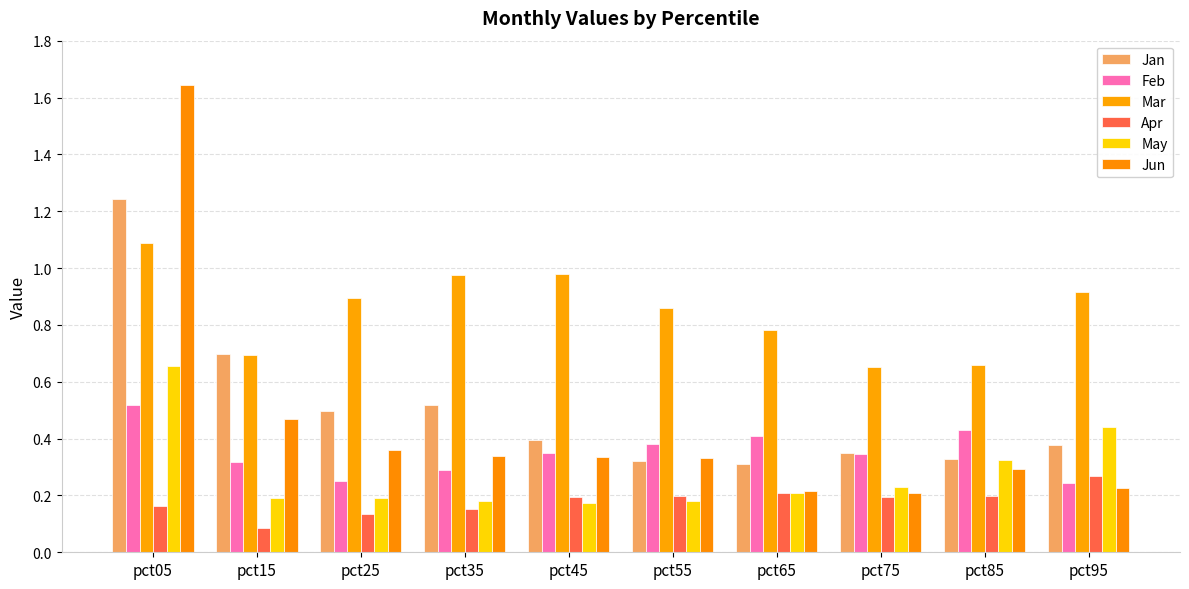

What is the difference between the maximum and minimum values in the Apr series?

0.2